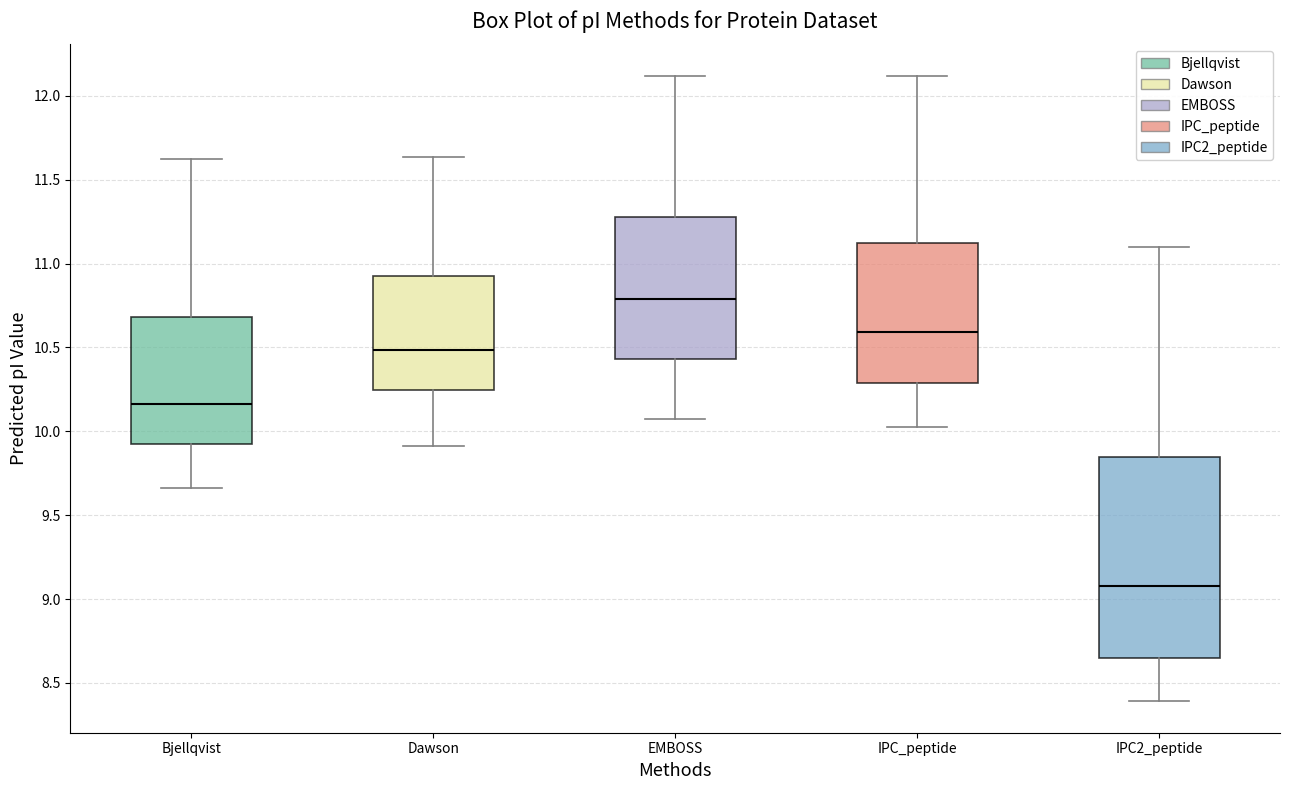

Reading left to right, transcribe this box plot: for each box, give where its median line is, the range the box spans, and where its two whiskers end, as read against the y-axis. The values are not printed on the chart, so give them approximately, as read against the axis.

Bjellqvist: median 10.15, box 9.95 to 10.70, whiskers 9.65 to 11.60
Dawson: median 10.50, box 10.25 to 10.90, whiskers 9.90 to 11.65
EMBOSS: median 10.80, box 10.45 to 11.30, whiskers 10.05 to 12.10
IPC_peptide: median 10.60, box 10.30 to 11.10, whiskers 10.05 to 12.10
IPC2_peptide: median 9.10, box 8.65 to 9.85, whiskers 8.40 to 11.10